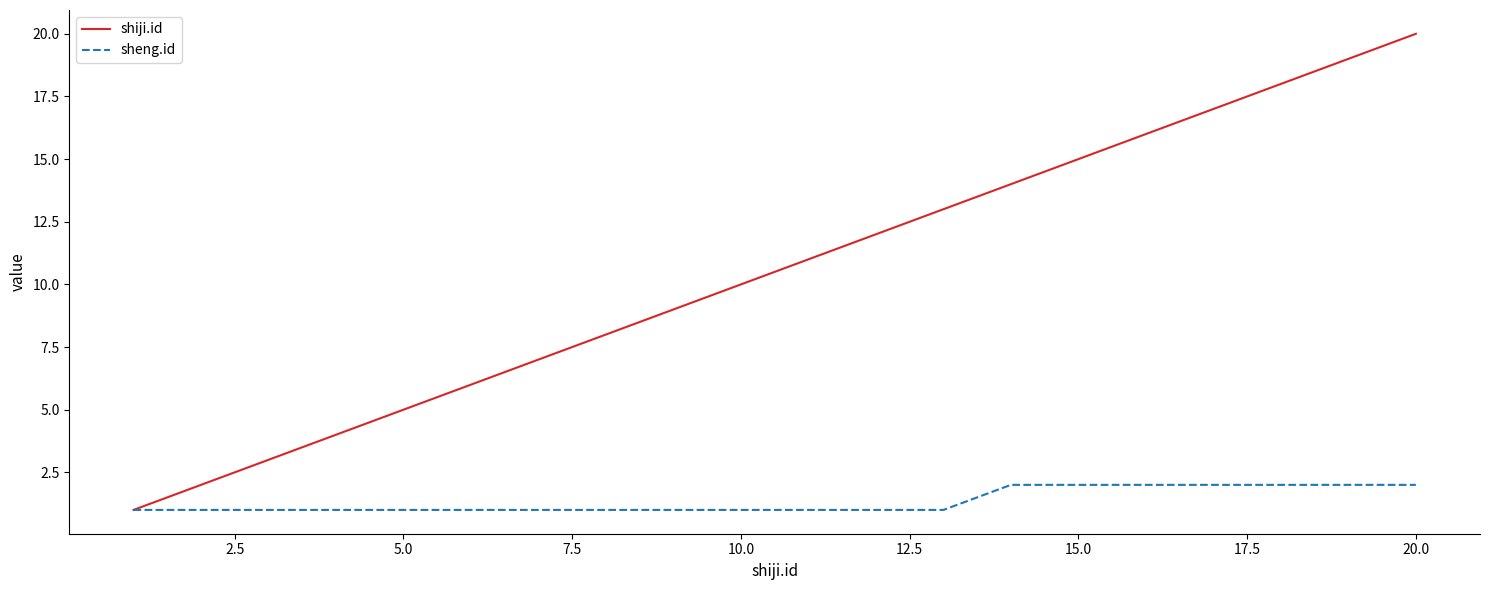

List the series in order of their overall mean, highest first.

shiji.id, sheng.id